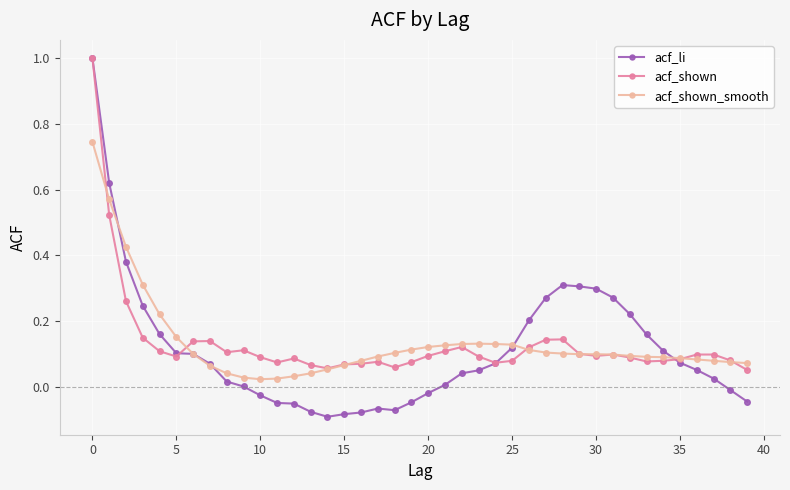

Which series has the widest spread of values?

acf_li